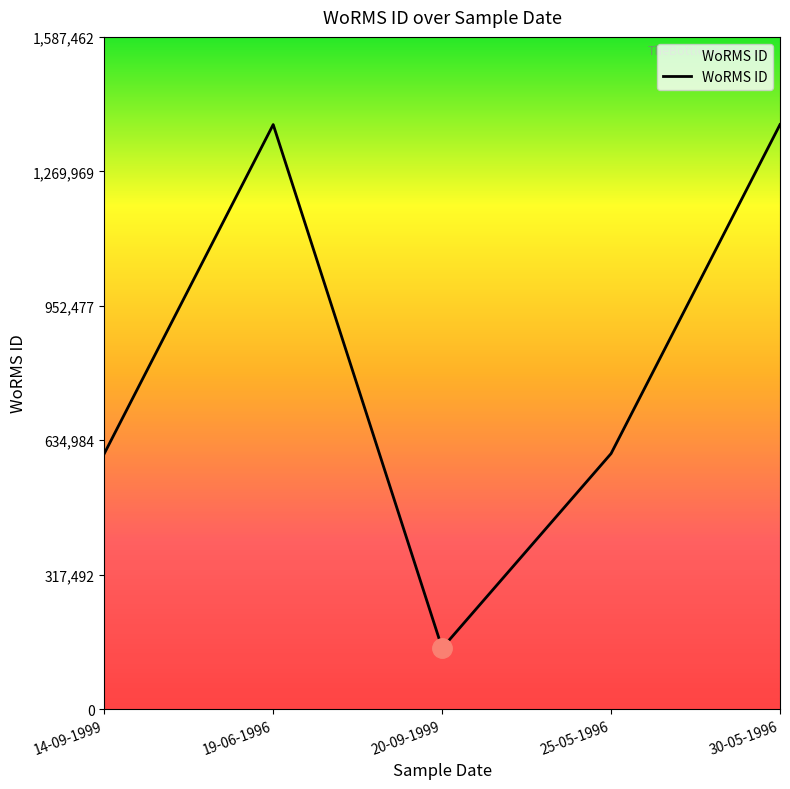

How many series are shown in this chart?

1